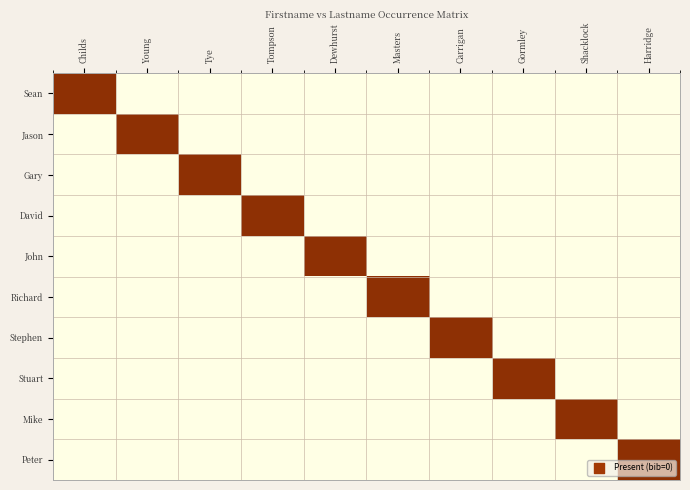

Reading right to left, what are all the values shown in this chart?

Sean: Harridge=0	Shacklock=0	Gormley=0	Carrigan=0	Masters=0	Dewhurst=0	Tompson=0	Tye=0	Young=0	Childs=1
Jason: Harridge=0	Shacklock=0	Gormley=0	Carrigan=0	Masters=0	Dewhurst=0	Tompson=0	Tye=0	Young=1	Childs=0
Gary: Harridge=0	Shacklock=0	Gormley=0	Carrigan=0	Masters=0	Dewhurst=0	Tompson=0	Tye=1	Young=0	Childs=0
David: Harridge=0	Shacklock=0	Gormley=0	Carrigan=0	Masters=0	Dewhurst=0	Tompson=1	Tye=0	Young=0	Childs=0
John: Harridge=0	Shacklock=0	Gormley=0	Carrigan=0	Masters=0	Dewhurst=1	Tompson=0	Tye=0	Young=0	Childs=0
Richard: Harridge=0	Shacklock=0	Gormley=0	Carrigan=0	Masters=1	Dewhurst=0	Tompson=0	Tye=0	Young=0	Childs=0
Stephen: Harridge=0	Shacklock=0	Gormley=0	Carrigan=1	Masters=0	Dewhurst=0	Tompson=0	Tye=0	Young=0	Childs=0
Stuart: Harridge=0	Shacklock=0	Gormley=1	Carrigan=0	Masters=0	Dewhurst=0	Tompson=0	Tye=0	Young=0	Childs=0
Mike: Harridge=0	Shacklock=1	Gormley=0	Carrigan=0	Masters=0	Dewhurst=0	Tompson=0	Tye=0	Young=0	Childs=0
Peter: Harridge=1	Shacklock=0	Gormley=0	Carrigan=0	Masters=0	Dewhurst=0	Tompson=0	Tye=0	Young=0	Childs=0